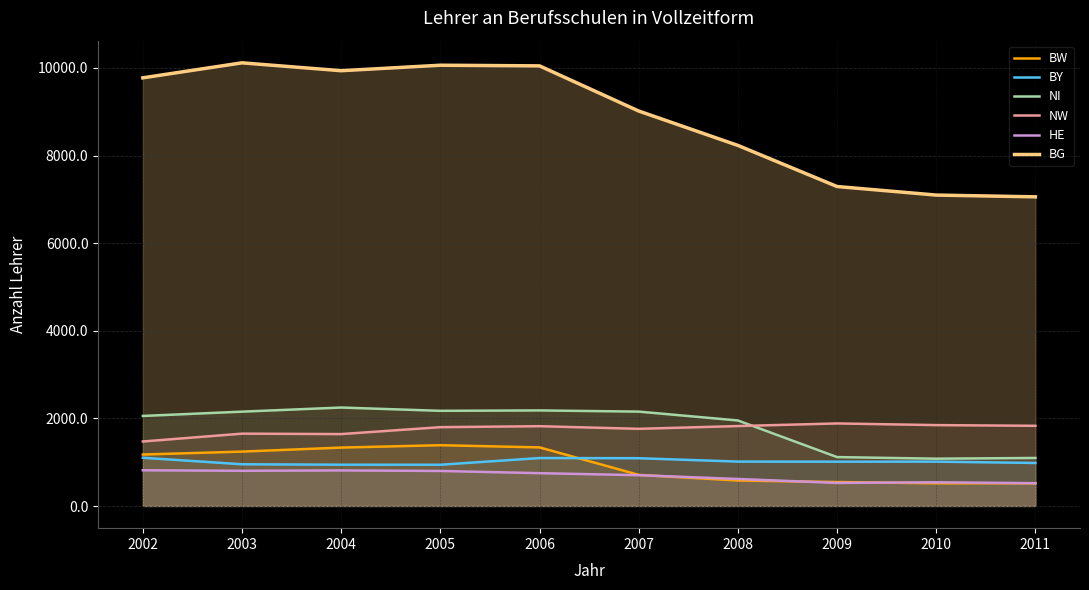

How many values in the BG series are below 9775?

5